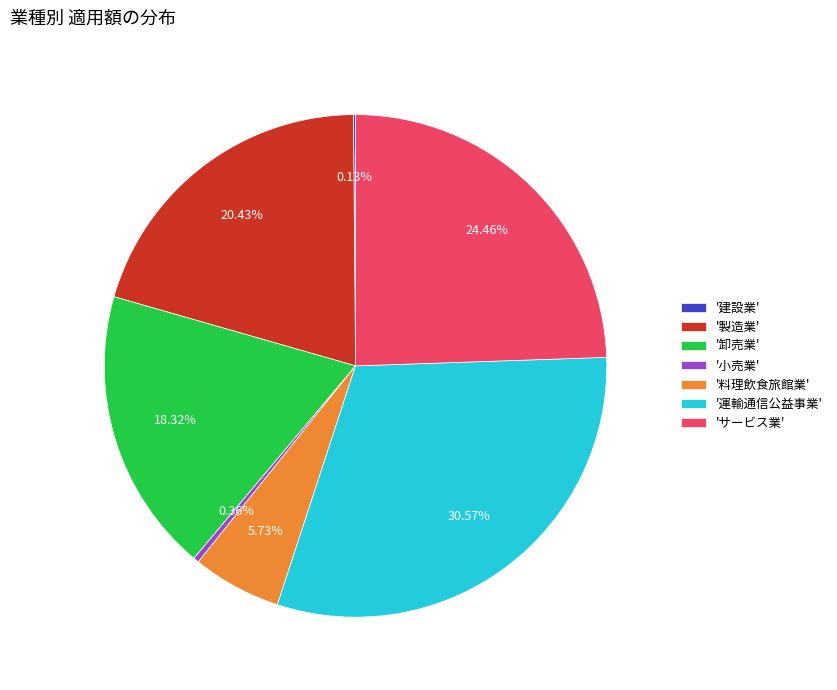

Is '料理飲食旅館業' the majority of the pie?

No